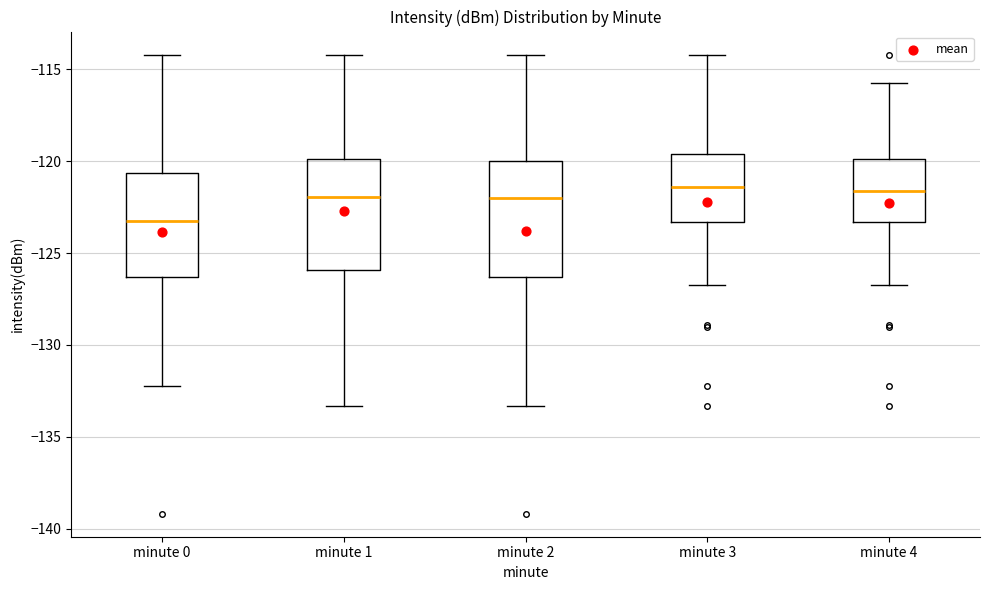

Where is the upper edge of the box for minute 3 on the y-axis? The values are not printed on the chart, so give them approximately, as read against the axis.

-119.5